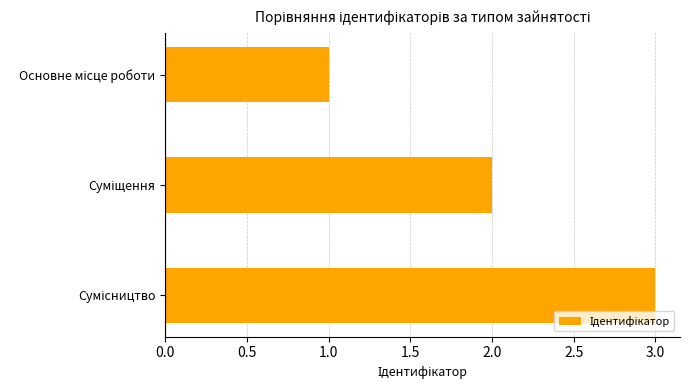

What is the greatest value displayed?

3